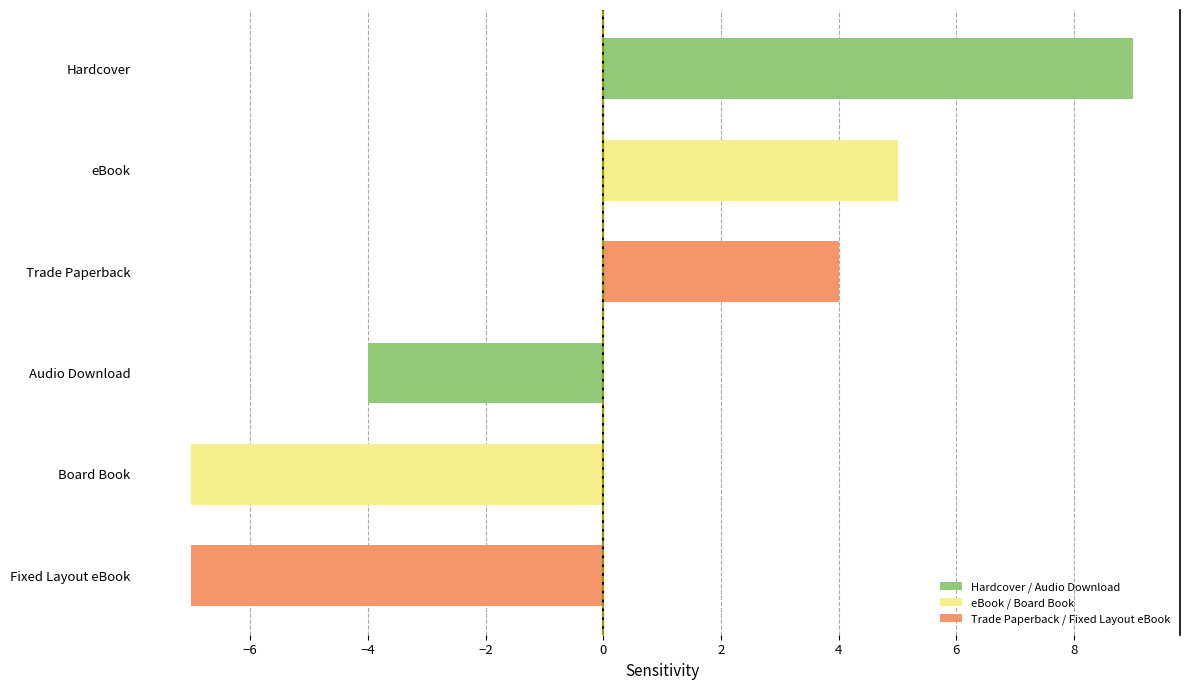

The value at Board Book is -7. True or false?

True